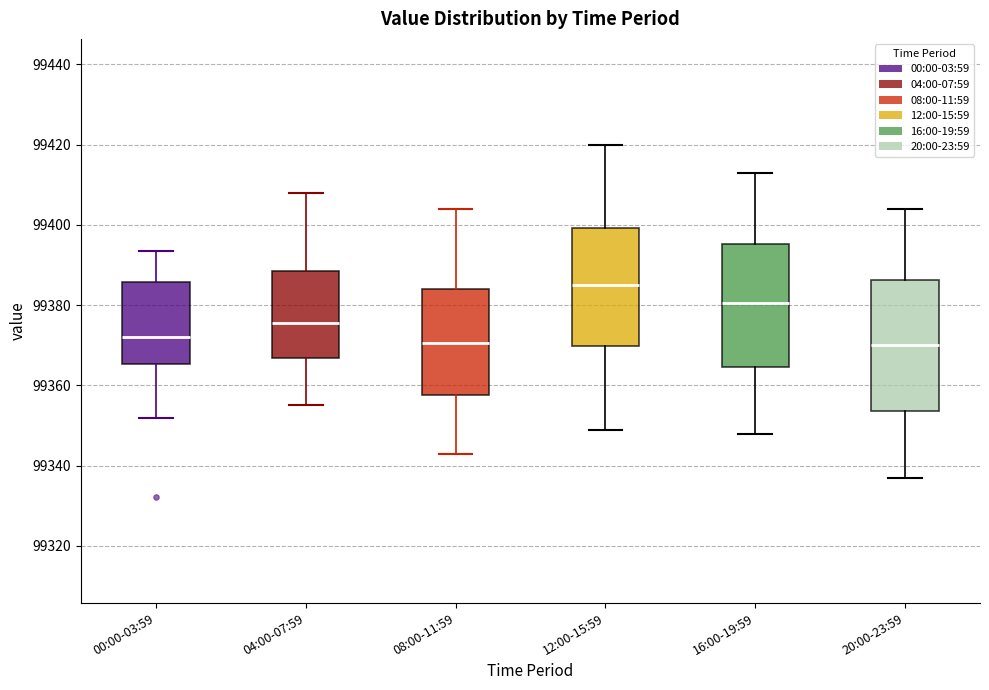

Reading left to right, transcribe this box plot: for each box, give where its median line is, the range the box spans, and where its two whiskers end, as read against the y-axis. The values are not printed on the chart, so give them approximately, as read against the axis.

00:00-03:59: median 99372, box 99366 to 99386, whiskers 99352 to 99394
04:00-07:59: median 99376, box 99366 to 99388, whiskers 99356 to 99408
08:00-11:59: median 99370, box 99358 to 99384, whiskers 99344 to 99404
12:00-15:59: median 99386, box 99370 to 99400, whiskers 99350 to 99420
16:00-19:59: median 99380, box 99364 to 99396, whiskers 99348 to 99414
20:00-23:59: median 99370, box 99354 to 99386, whiskers 99338 to 99404